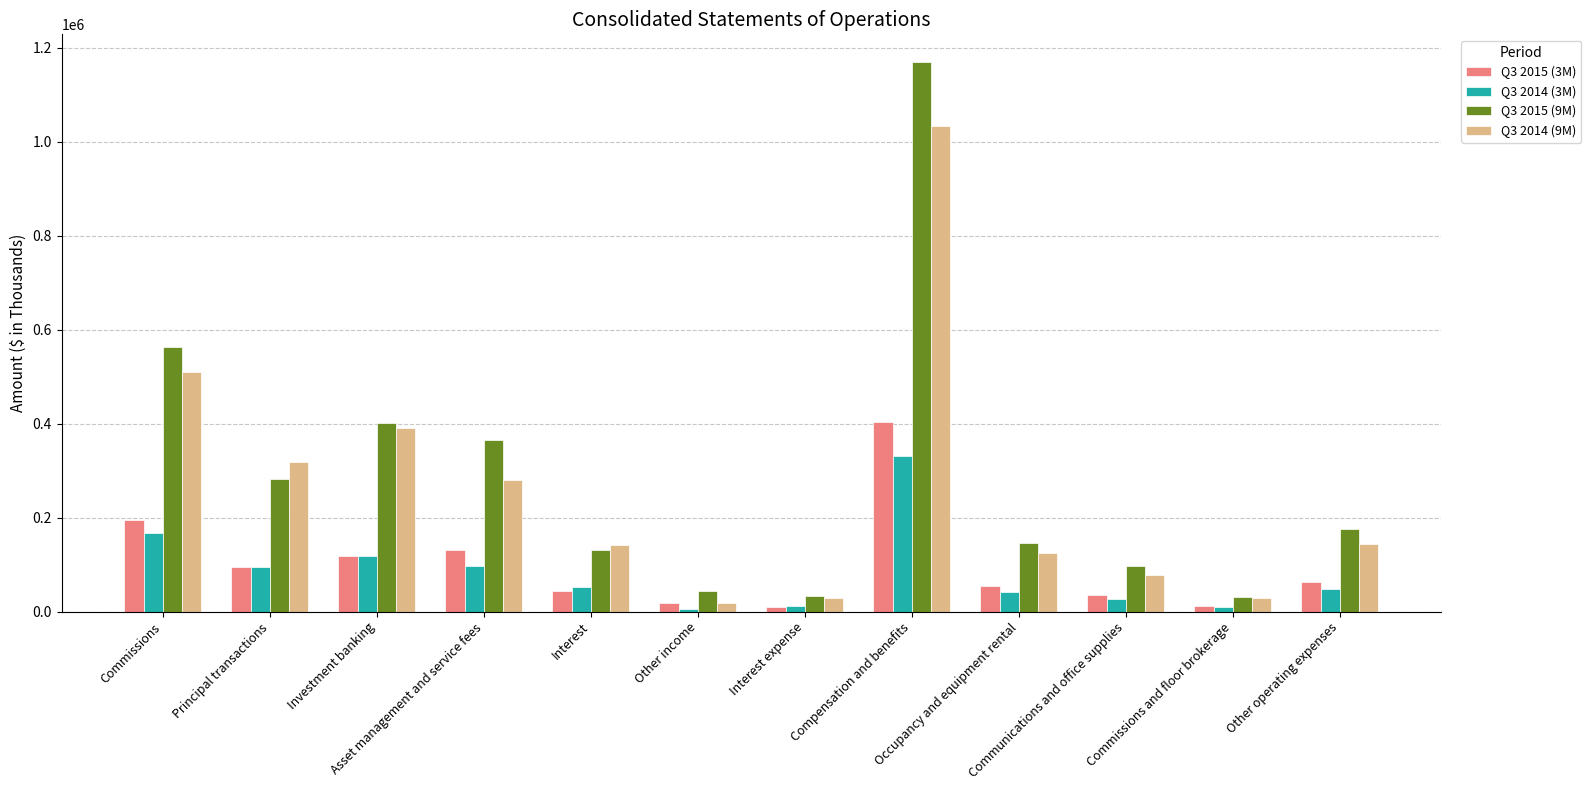

List the series in order of their peak value, lowest first.

Q3 2014 (3M), Q3 2015 (3M), Q3 2014 (9M), Q3 2015 (9M)